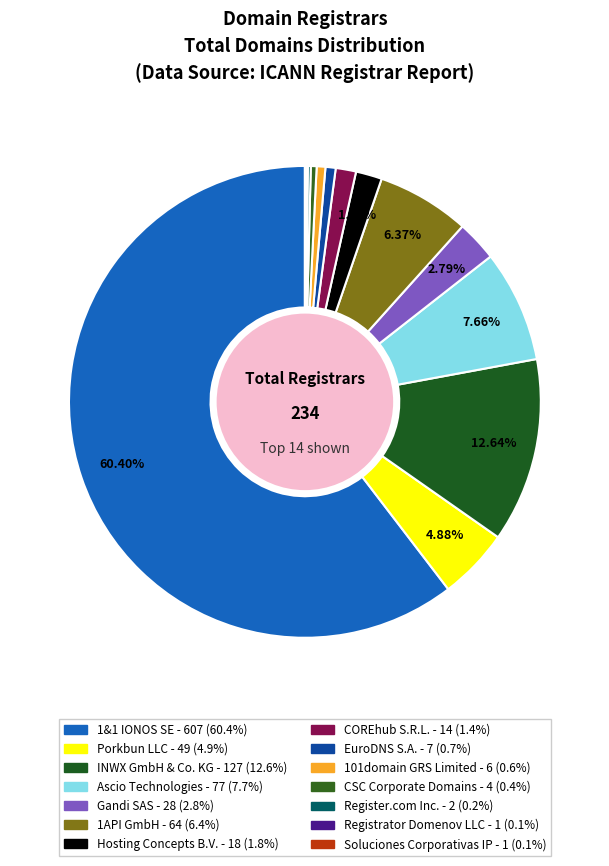

Which slice represents more than half of the pie?

1&1 IONOS SE